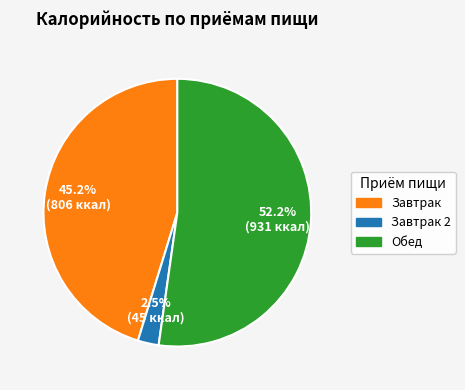

Does any single category account for the majority?

Yes